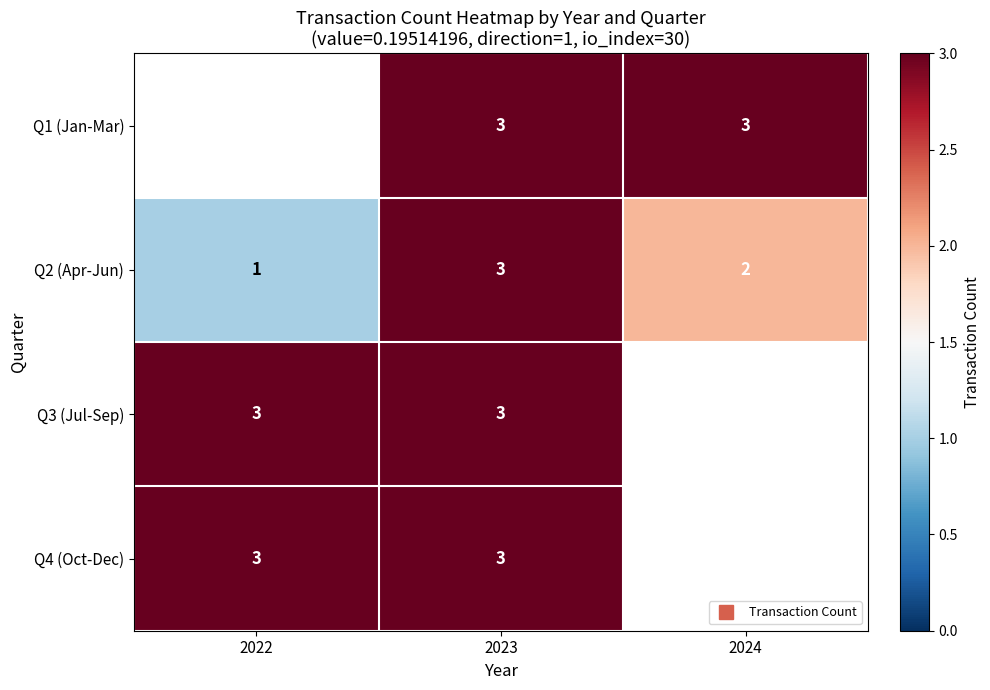

True or false: Q1 (Jan-Mar) has a value of 1.0 at 2023.

False